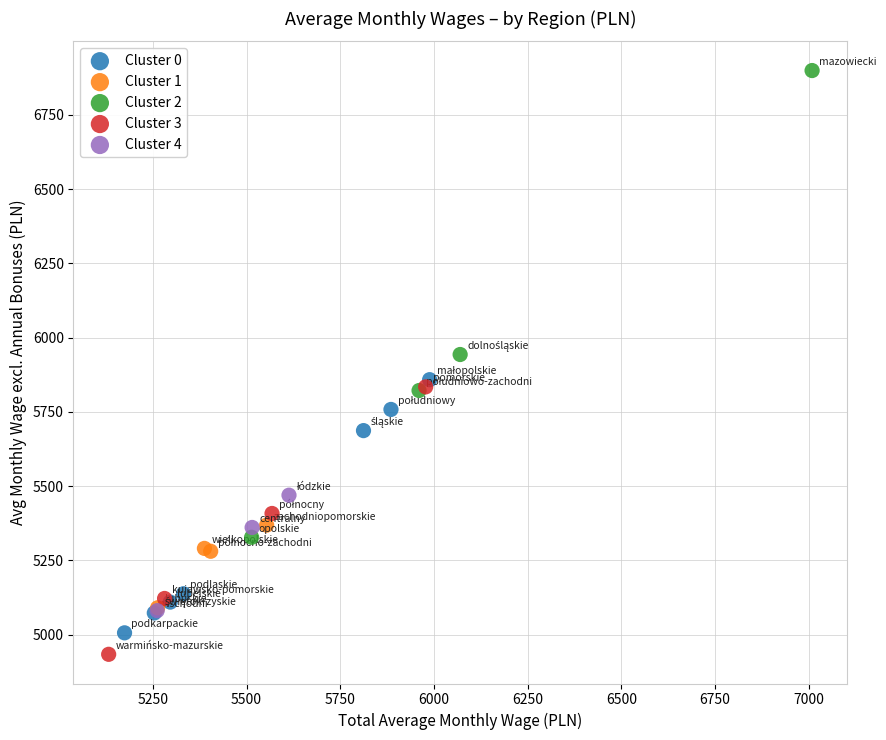

Which series has the widest spread of Y values?

Cluster 2